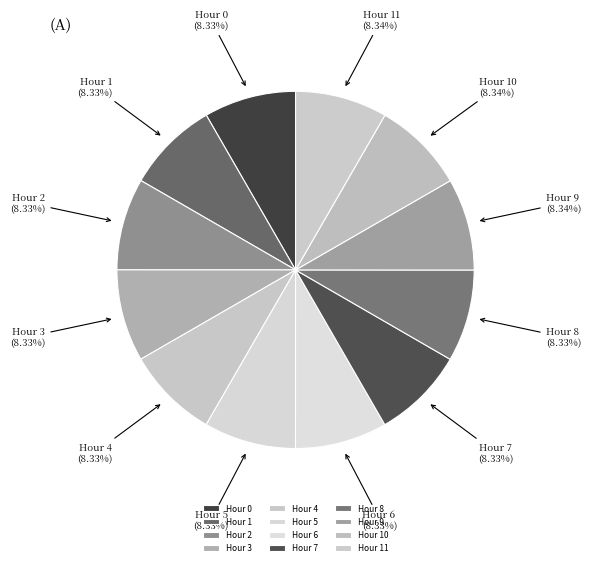

How many slices are in this pie chart?

12